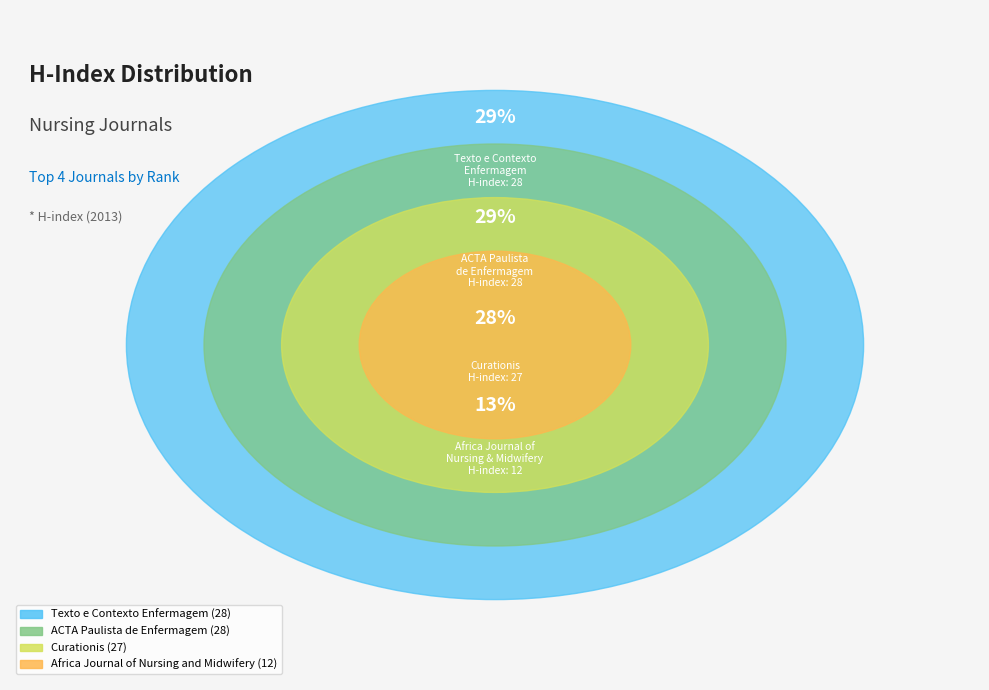

Count the number of slices in the pie.

4